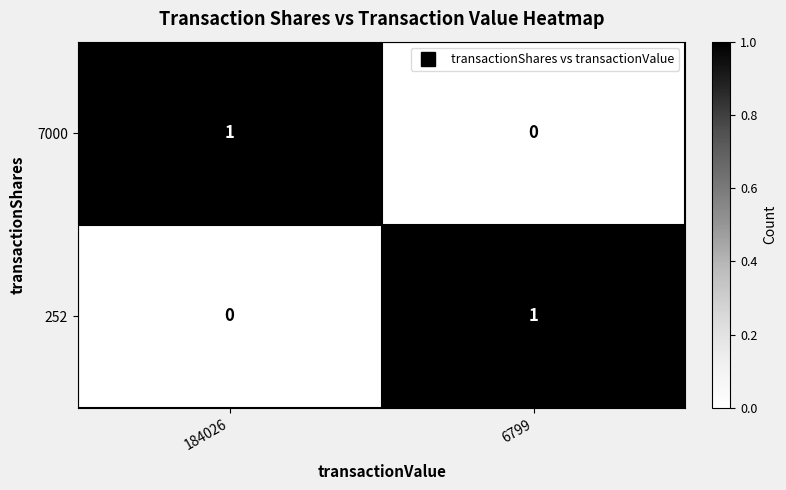

How many data points in 7000 are less than 1?

1